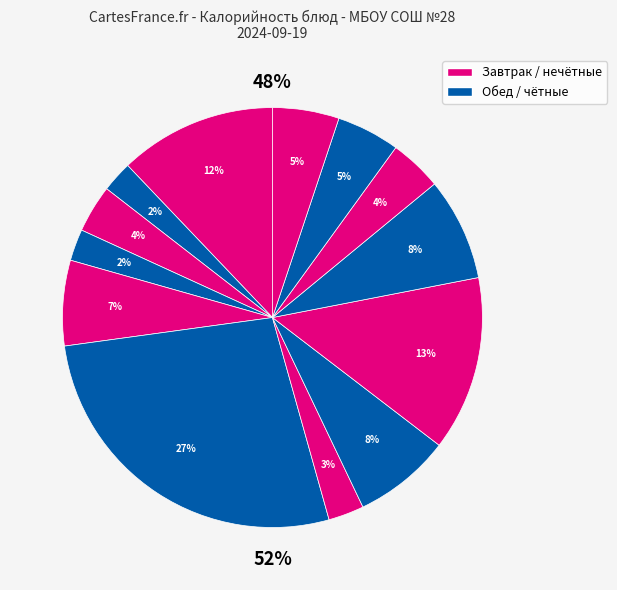

To the nearest percent, what is the difference between the largest and smallest slice percentages?

25%